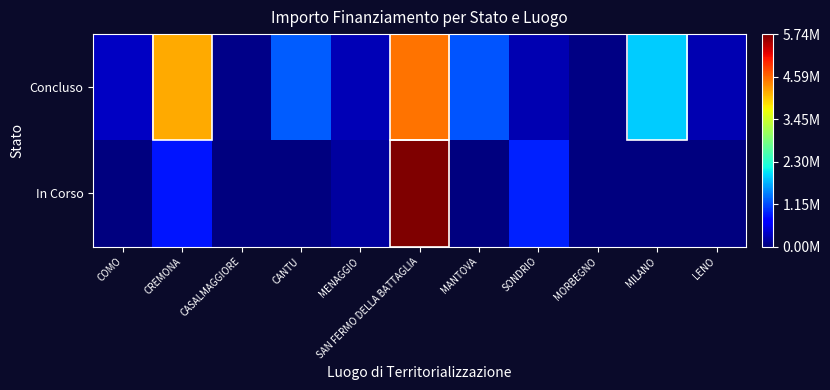

Reading left to right, transcribe all the data shown in this chart.

Concluso: COMO=344882.5	CREMONA=4190595.6	CASALMAGGIORE=57564.0	CANTU=1242450.0	MENAGGIO=285714.4	SAN FERMO DELLA BATTAGLIA=4508614.2	MANTOVA=1206048.8	SONDRIO=247700.0	MORBEGNO=36600.0	MILANO=1866366.7	LENO=269021.9
In Corso: COMO=0.0	CREMONA=833874.0	CASALMAGGIORE=0.0	CANTU=0.0	MENAGGIO=165553.7	SAN FERMO DELLA BATTAGLIA=5742257.7	MANTOVA=0.0	SONDRIO=914000.0	MORBEGNO=0.0	MILANO=0.0	LENO=0.0